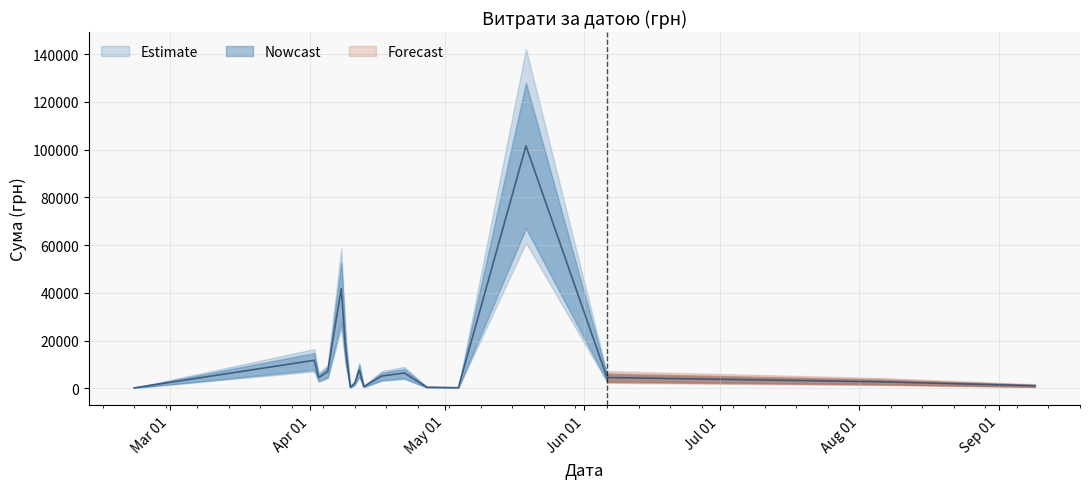

Where does the data first go above 1799?

03.04.2016